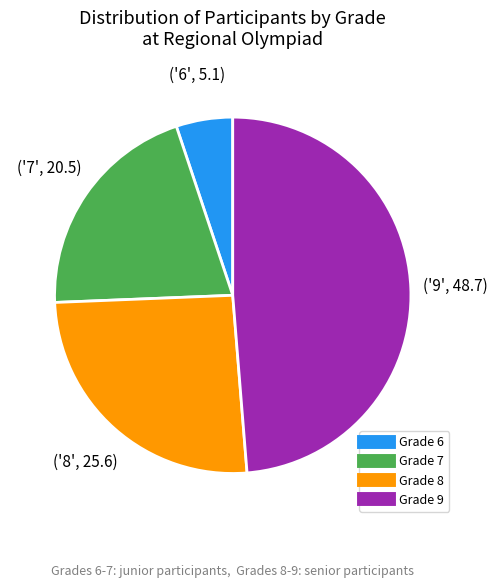

Does any single category account for the majority?

No